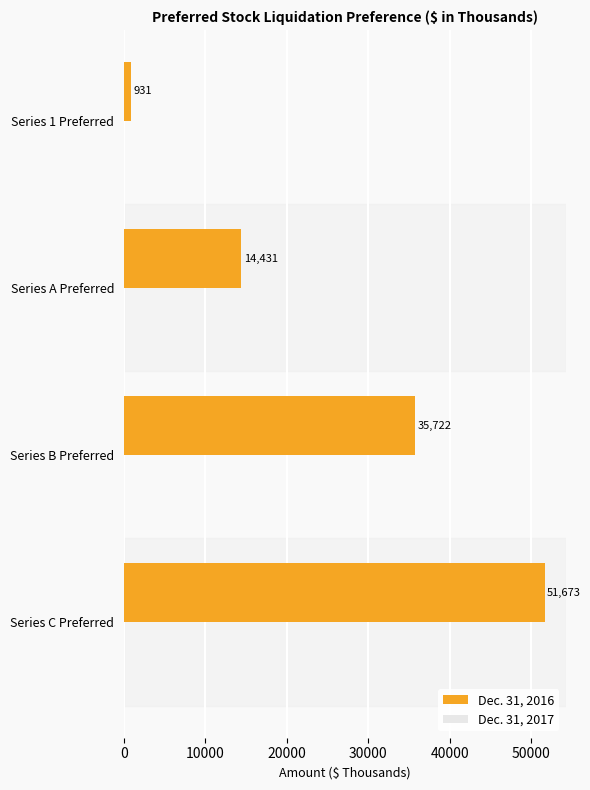

The chart shows a value of 25050 at Series A Preferred. True or false?

False